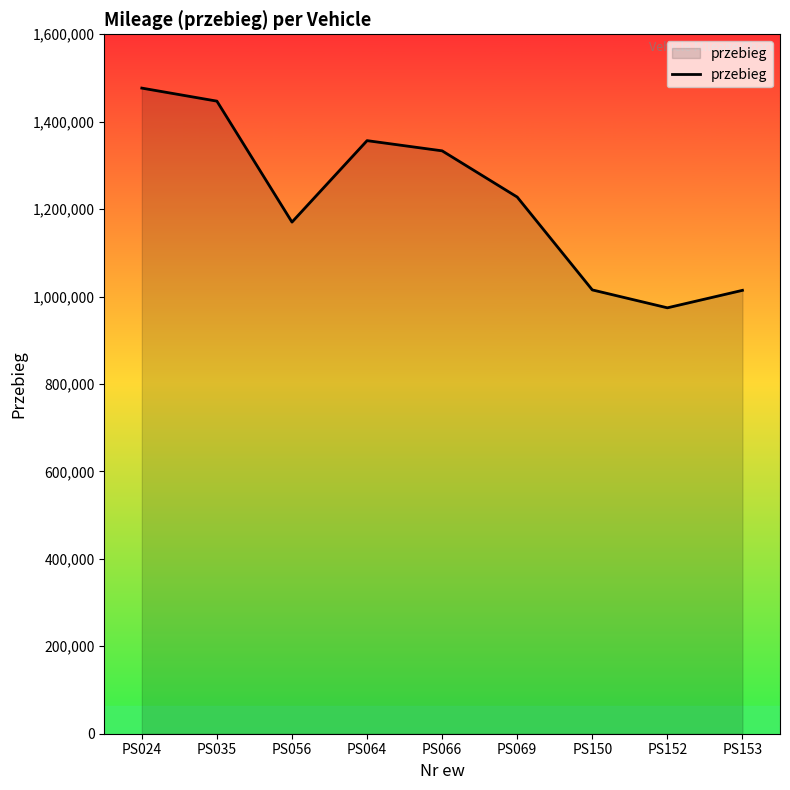

What is the difference between the values at PS153 and PS024?

462635